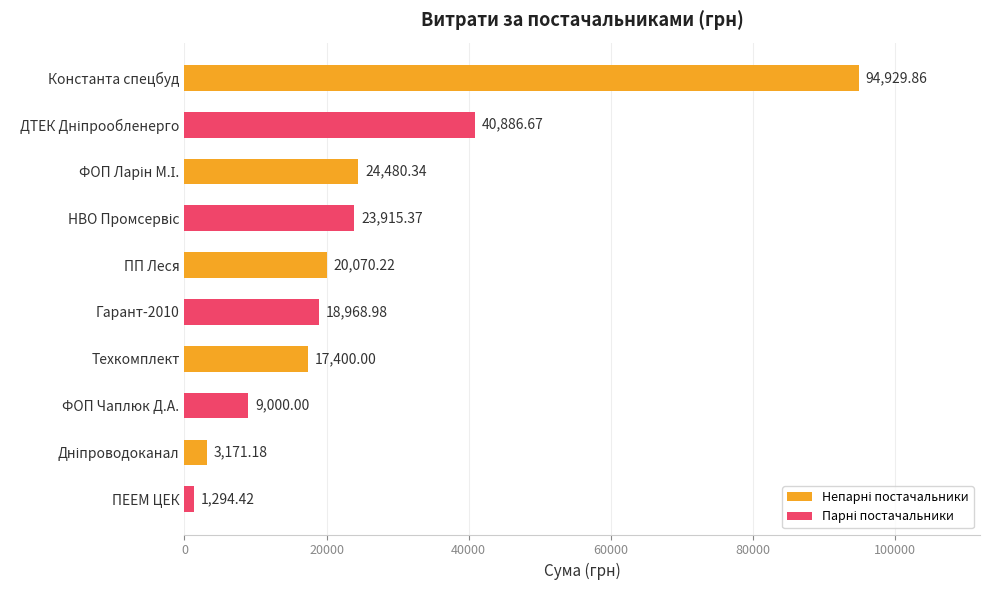

How many data points are less than 20070?

5